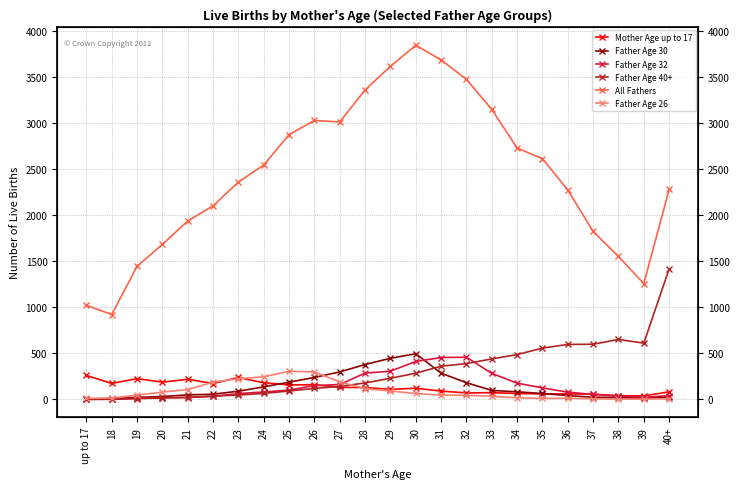

What is the average value of the Mother Age up to 17 series?

130